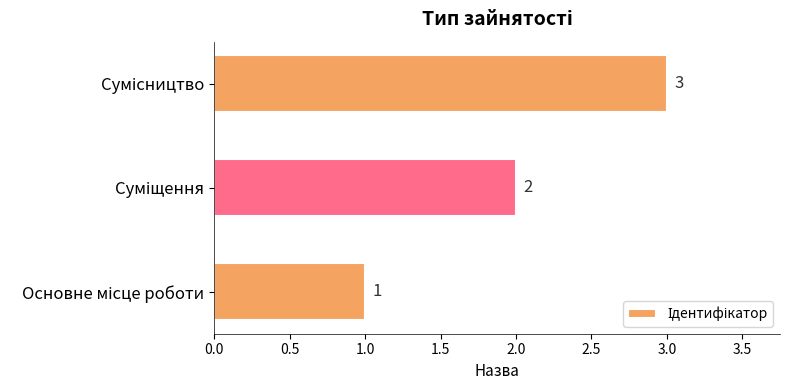

How many values are between 1 and 3?

3